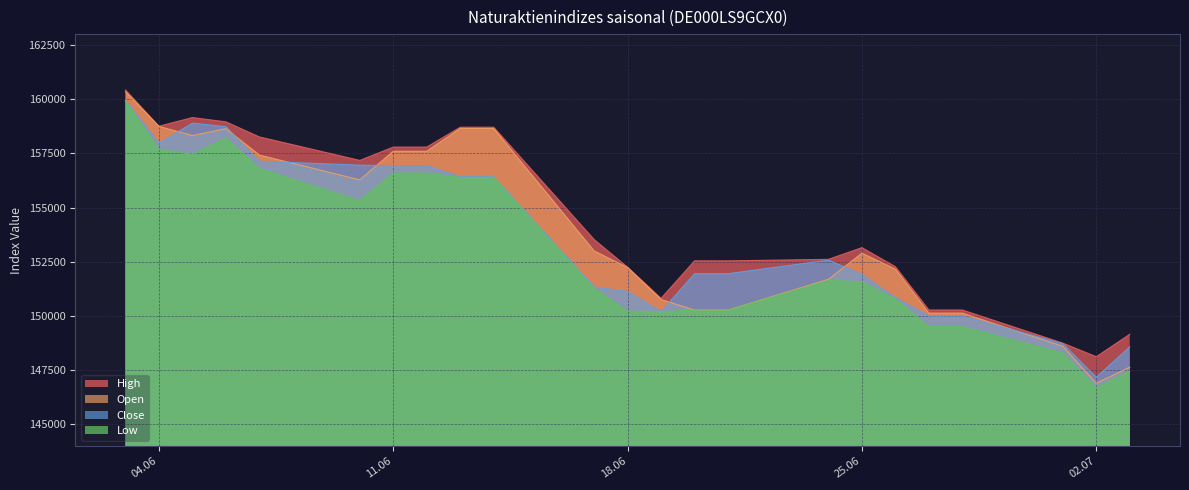

Reading left to right, list all the values displayed in this chart.

Open: 160344	158744	158322	158638	157422	156279	157598	157598	158650	158650	153001	152236	150761	150272	150272	151694	152897	152159	150132	150132	148603	146898	147642
High: 160427	158751	159151	158954	158258	157175	157790	157790	158706	158706	153526	152249	150815	152543	152543	152613	153152	152273	150276	150276	148749	148121	149156
Low: 159910	157681	157458	158206	156804	155319	156594	156594	156387	156387	151273	150223	150201	150272	150272	151644	151578	150784	149508	149508	148288	146704	147451
Close: 159950	157967	158895	158733	157138	156957	156935	156935	156424	156424	151343	151130	150206	151952	151952	152576	151912	150843	150001	150001	148726	147175	148579